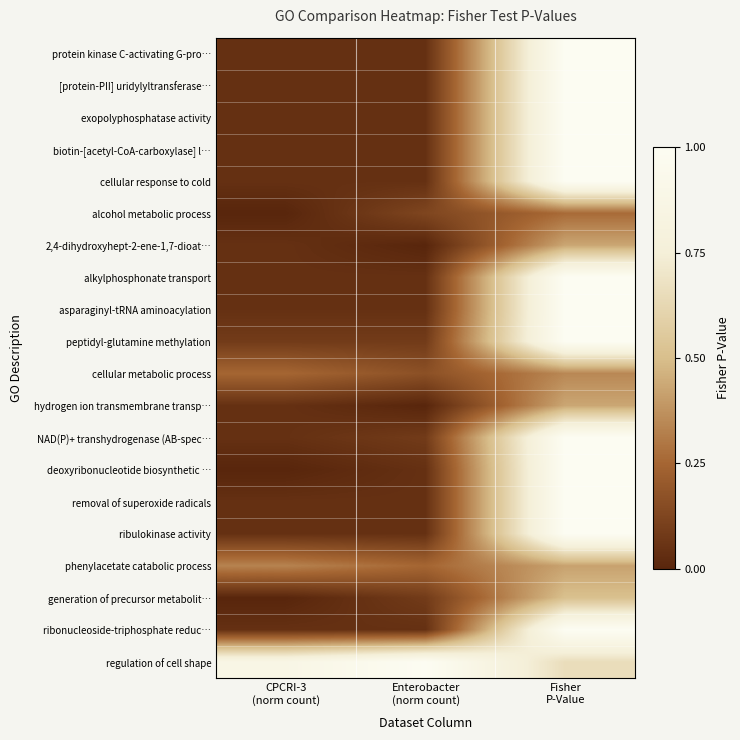

At which category does the chart reach its peak across all series?

Fisher
P-Value